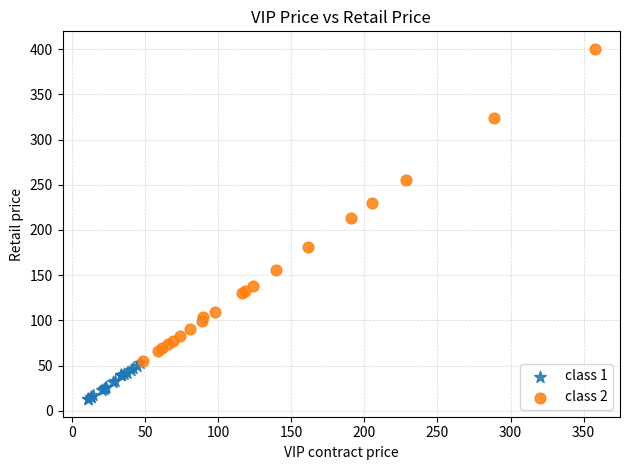

Which series reaches the minimum Y coordinate?

class 1